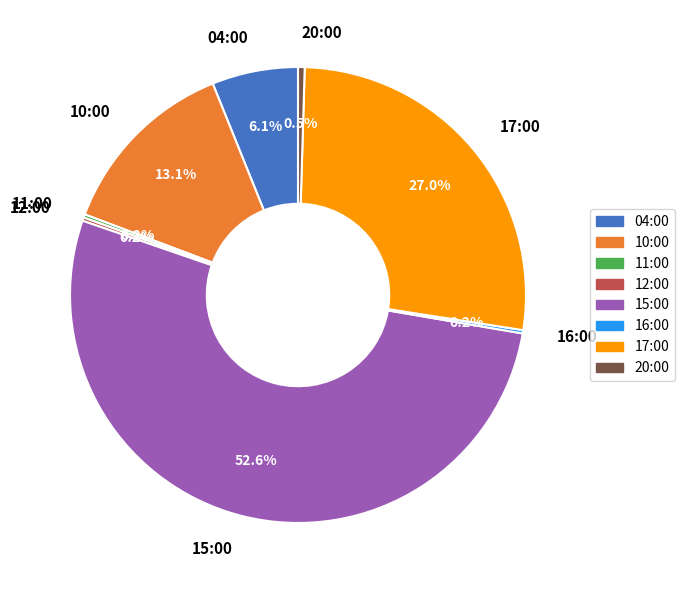

The 15:00 slice represents 38% of the pie. True or false?

False